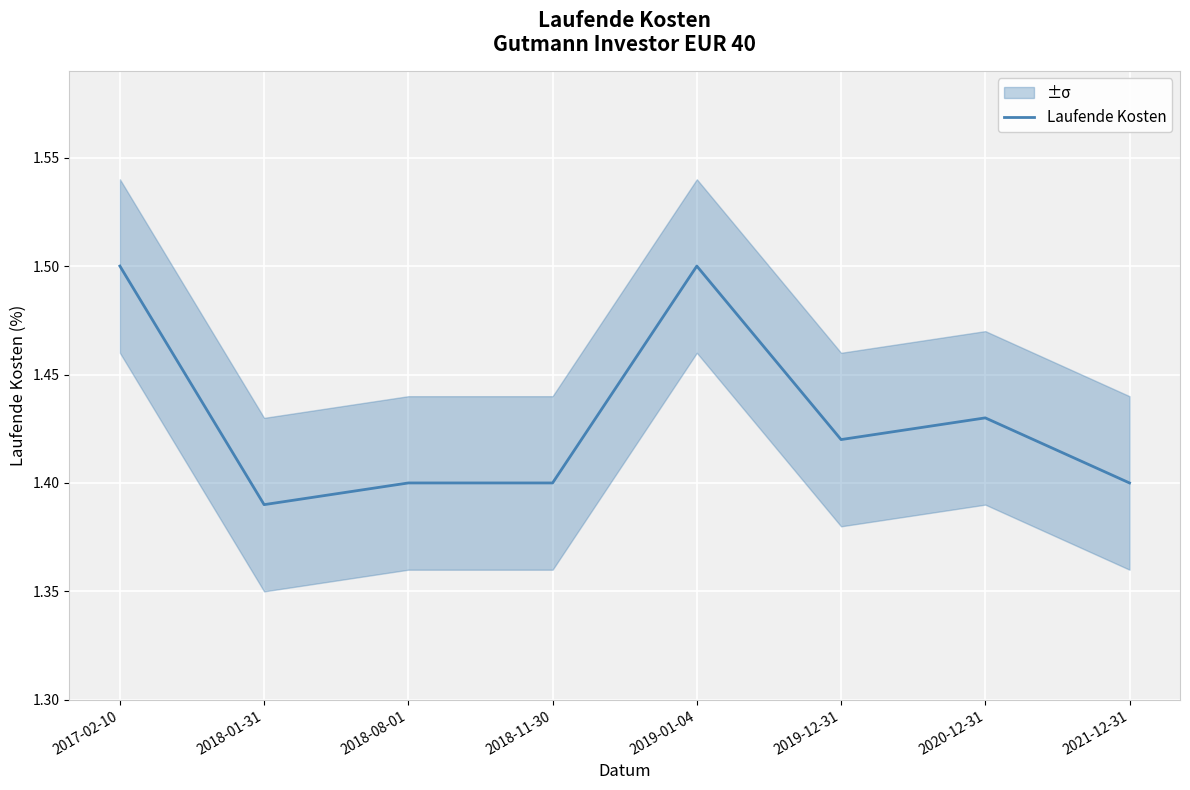

What is the difference between the maximum and minimum values?

0.1